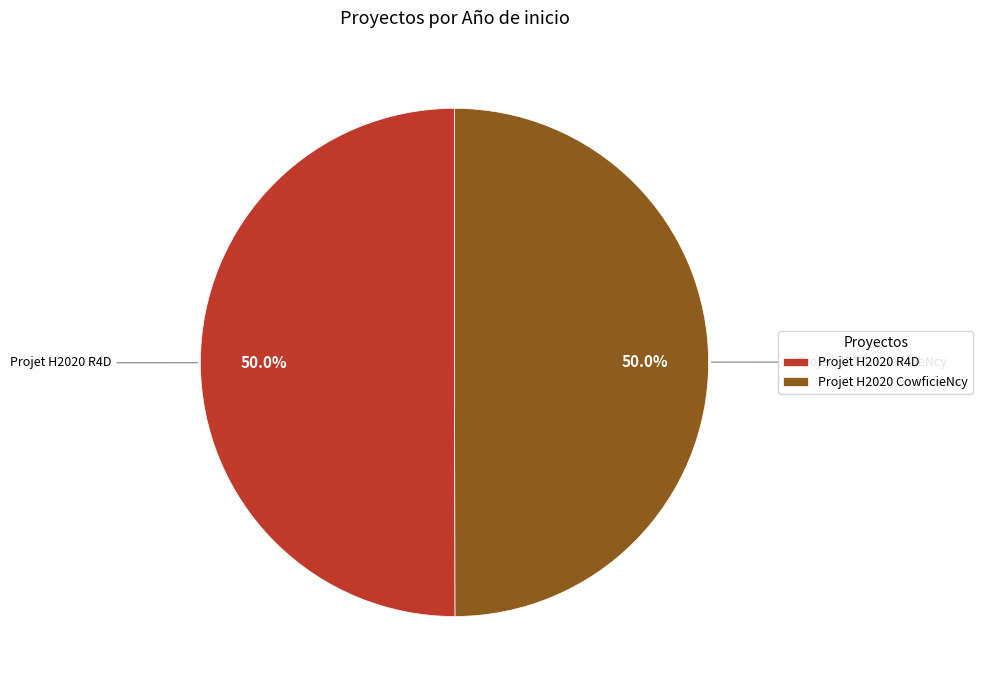

Approximately how many times larger is the value at Projet H2020 R4D compared to Projet H2020 CowficieNcy?

1.0